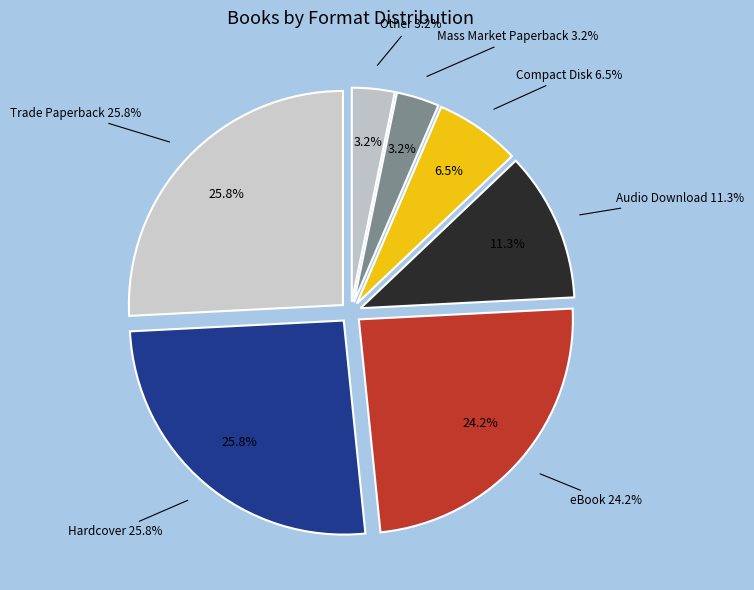

To the nearest percent, what is the average slice percentage?

14%